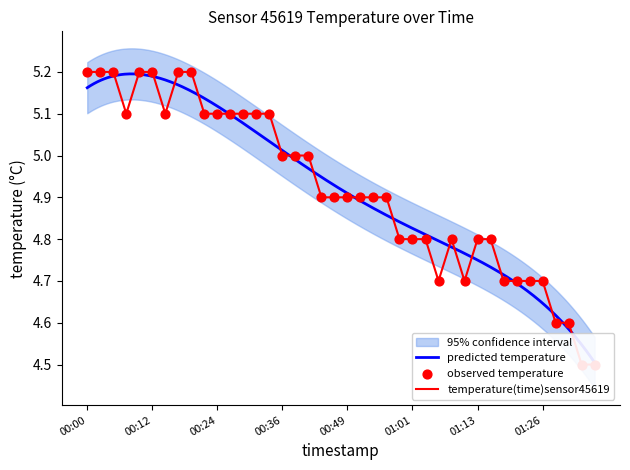

Which has a higher value, 01:36 or 01:03?

01:03